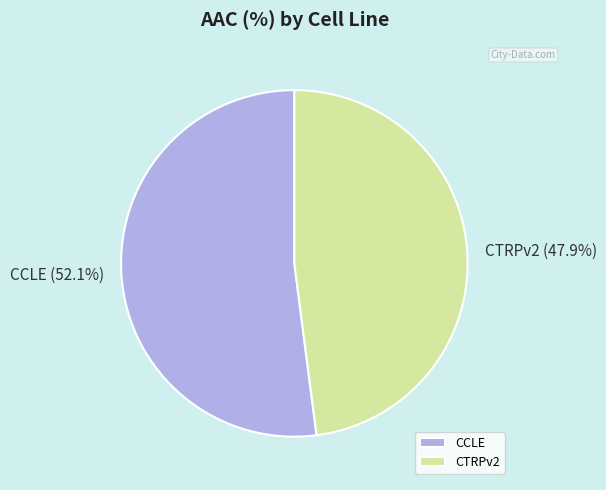

How much of the chart is everything except CCLE?

47.9%